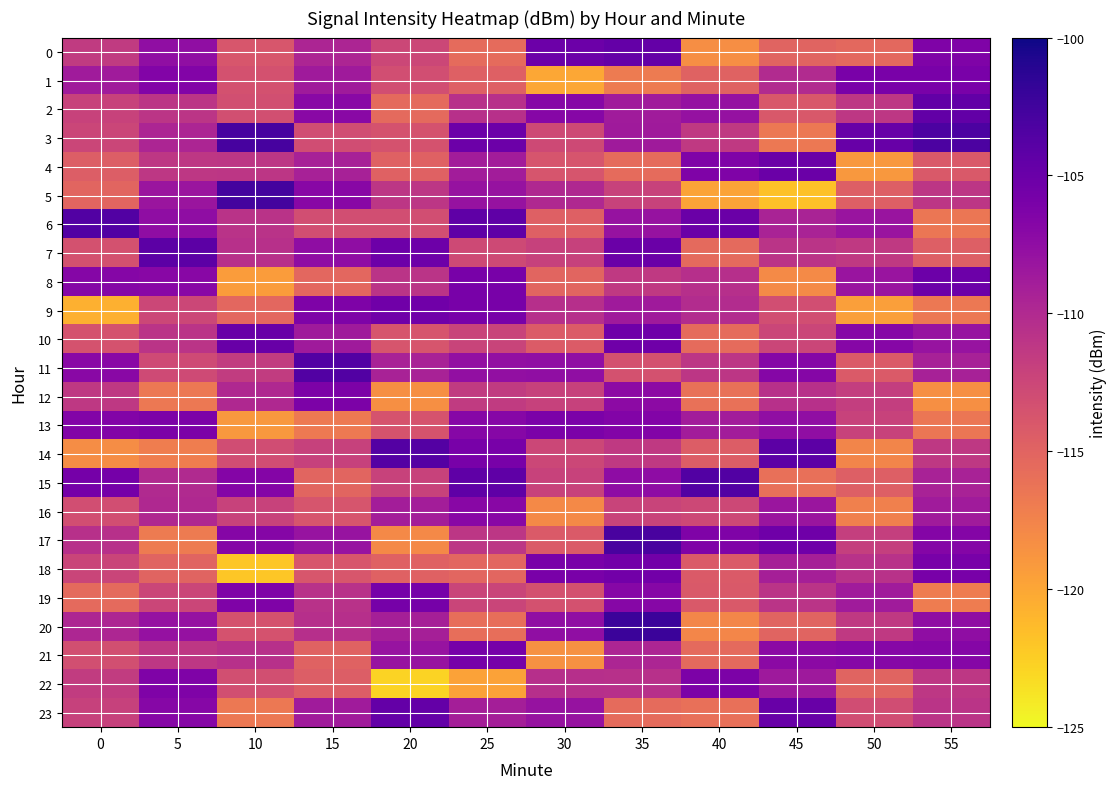

What is the total value across all series at 20?

-2678.4